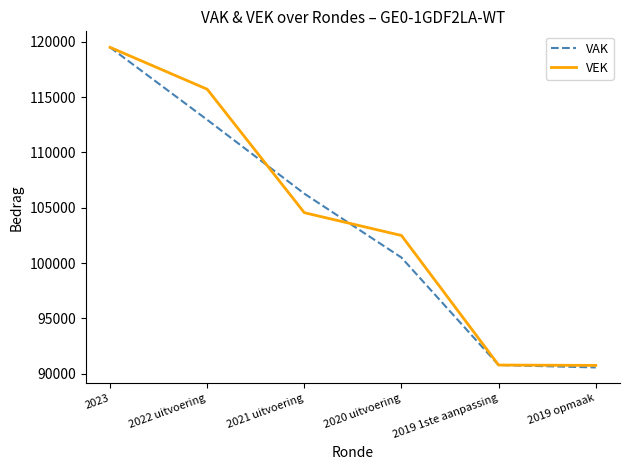

What is the difference between the highest and lowest values at 2020 uitvoering?

1995